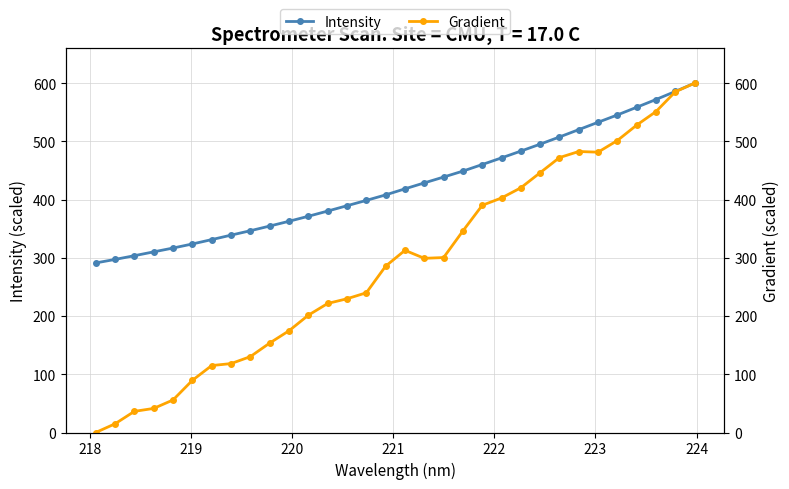

Is the value of Gradient at 20 greater than the value of Intensity at 222?

Yes